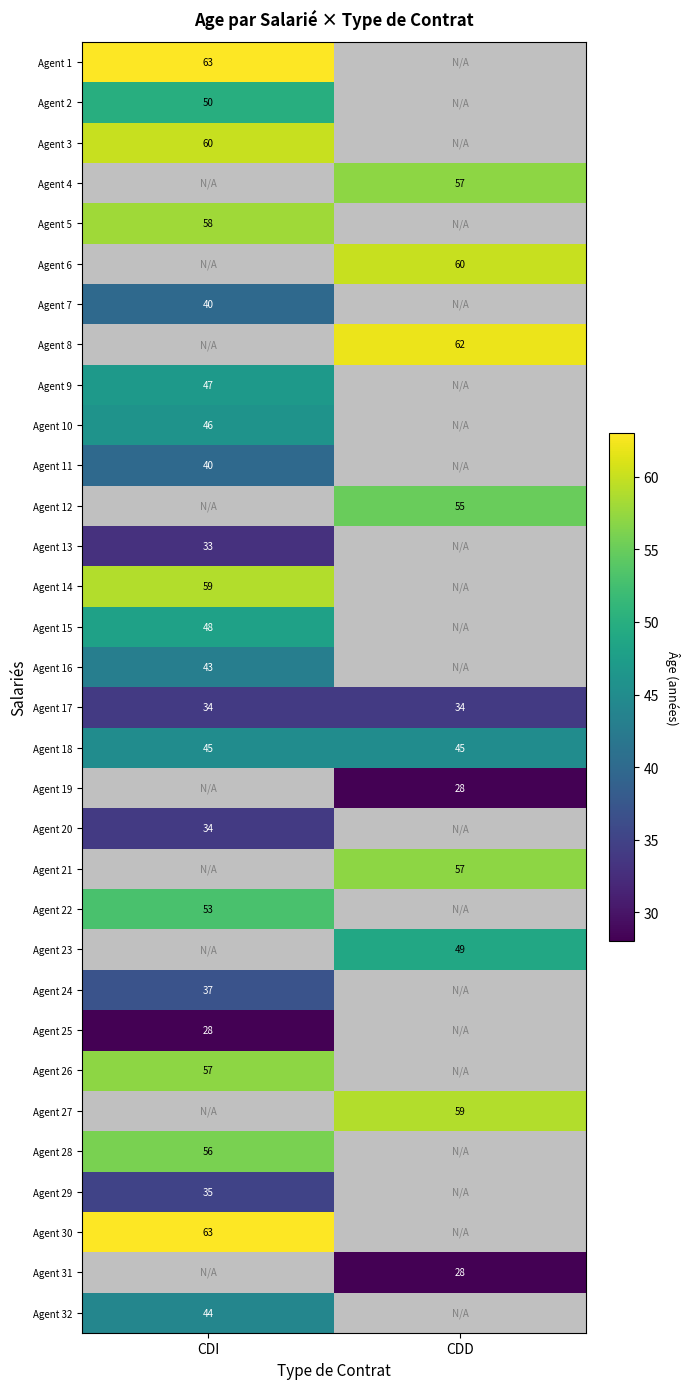

Which label corresponds to the smallest value in the chart?

CDD